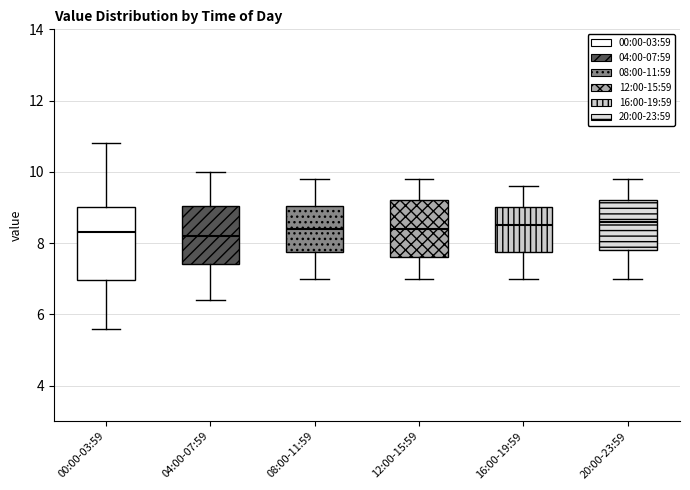

Which box is the tallest, from its lower edge to its upper edge?

00:00-03:59